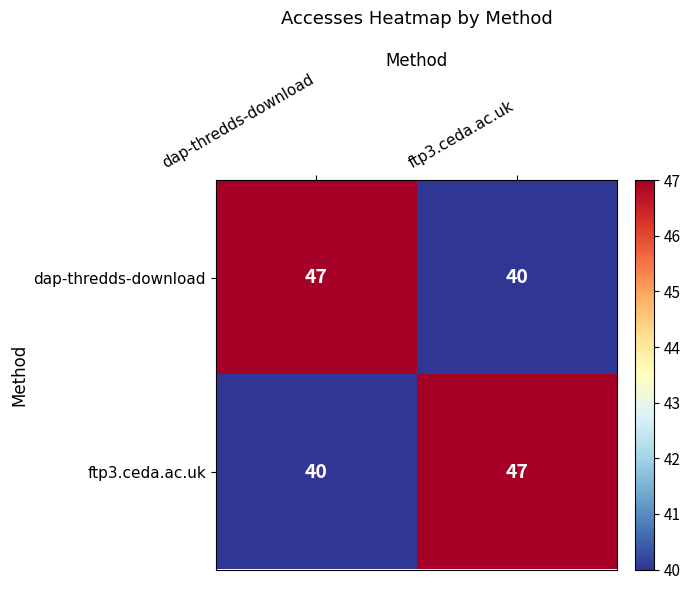

Reading left to right, list all the values displayed in this chart.

dap-thredds-download: dap-thredds-download=47	ftp3.ceda.ac.uk=40
ftp3.ceda.ac.uk: dap-thredds-download=40	ftp3.ceda.ac.uk=47